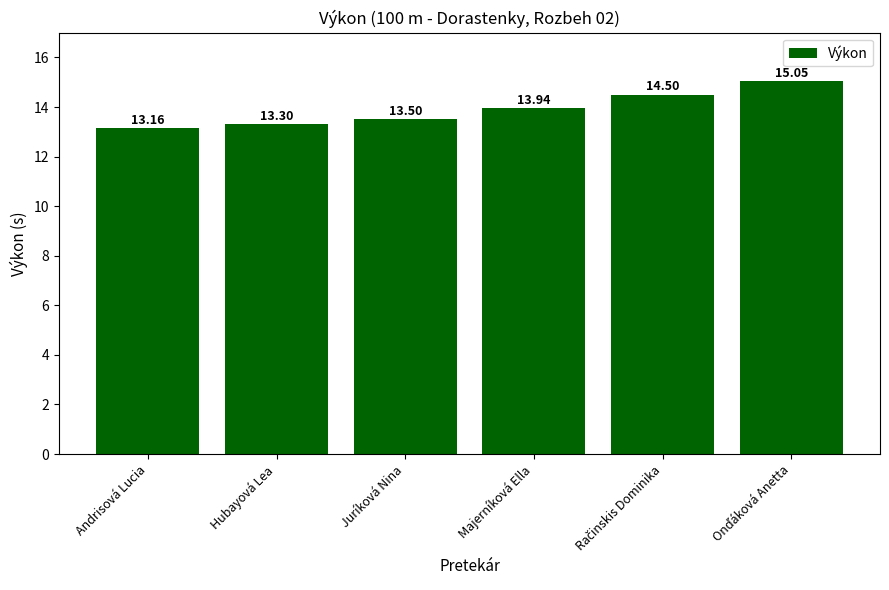

Where is the data nearest to the value 14?

Majerníková Ella